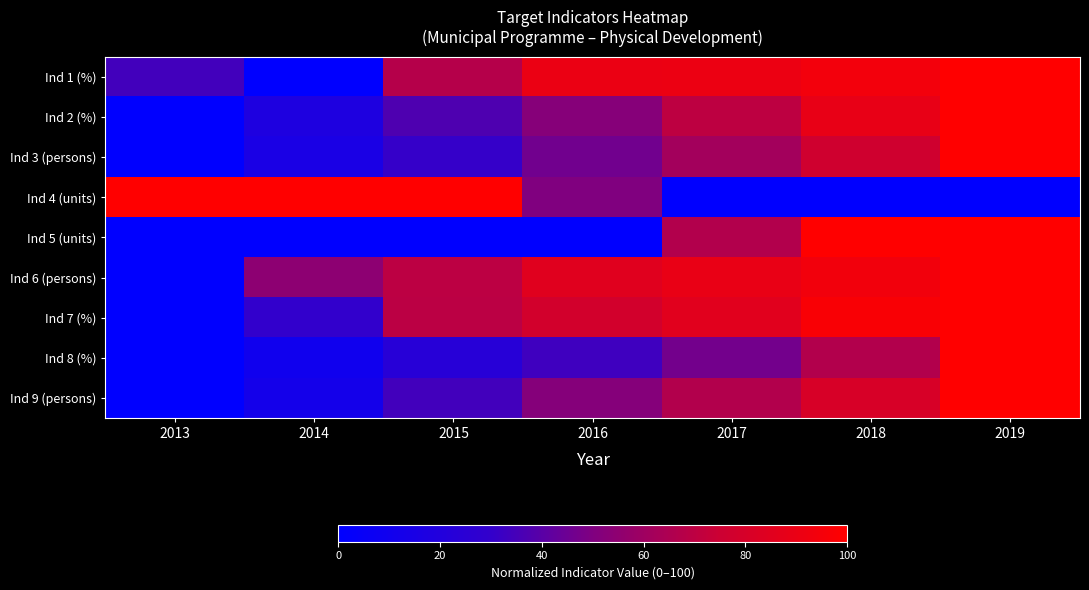

Reading left to right, transcribe all the data shown in this chart.

Ind 1 (%): 2013=34.1	2014=0.0	2015=67.4	2016=90.5	2017=90.9	2018=93.9	2019=100.0
Ind 2 (%): 2013=0.0	2014=18.2	2015=37.5	2016=52.1	2017=70.3	2018=88.9	2019=100.0
Ind 3 (persons): 2013=0.0	2014=15.4	2015=30.8	2016=46.2	2017=61.5	2018=76.9	2019=100.0
Ind 4 (units): 2013=100.0	2014=100.0	2015=100.0	2016=50.0	2017=0.0	2018=0.0	2019=0.0
Ind 5 (units): 2013=0.0	2014=0.0	2015=0.0	2016=0.0	2017=66.7	2018=100.0	2019=100.0
Ind 6 (persons): 2013=0.0	2014=54.3	2015=69.6	2016=84.8	2017=89.1	2018=93.5	2019=100.0
Ind 7 (%): 2013=0.0	2014=30.0	2015=69.3	2016=77.8	2017=85.2	2018=97.0	2019=100.0
Ind 8 (%): 2013=0.0	2014=10.0	2015=23.3	2016=33.3	2017=46.7	2018=66.7	2019=100.0
Ind 9 (persons): 2013=0.0	2014=12.3	2015=34.1	2016=51.7	2017=66.6	2018=80.5	2019=100.0